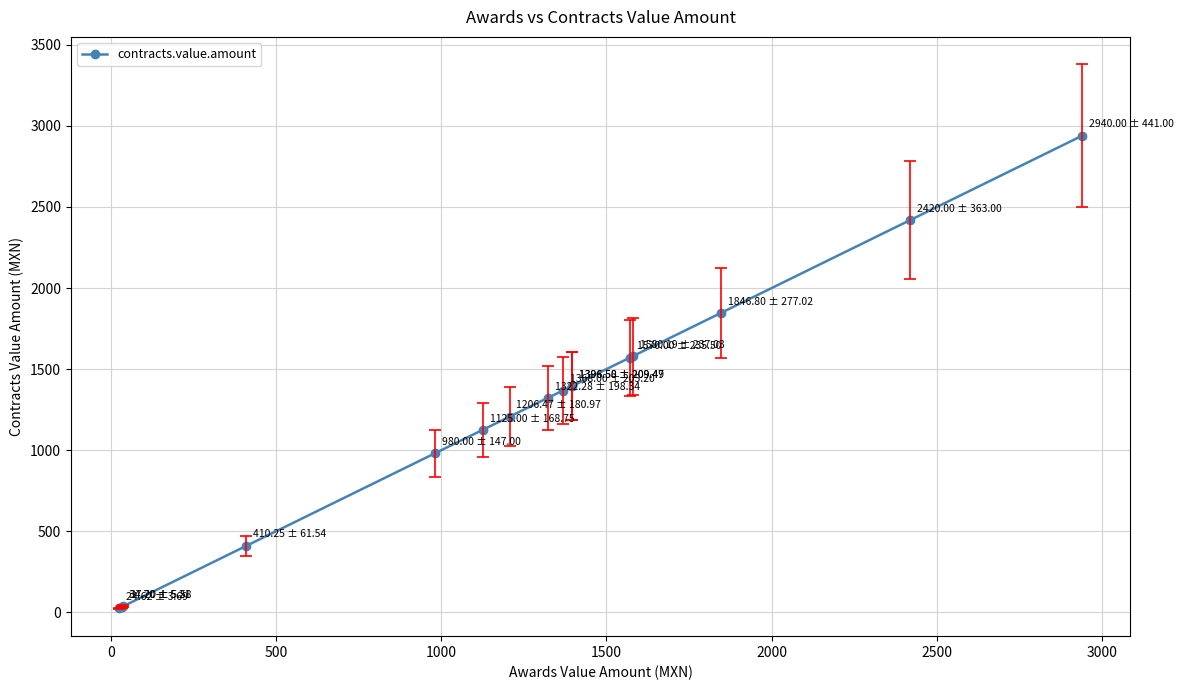

What is the maximum value shown in the chart?

2940.0